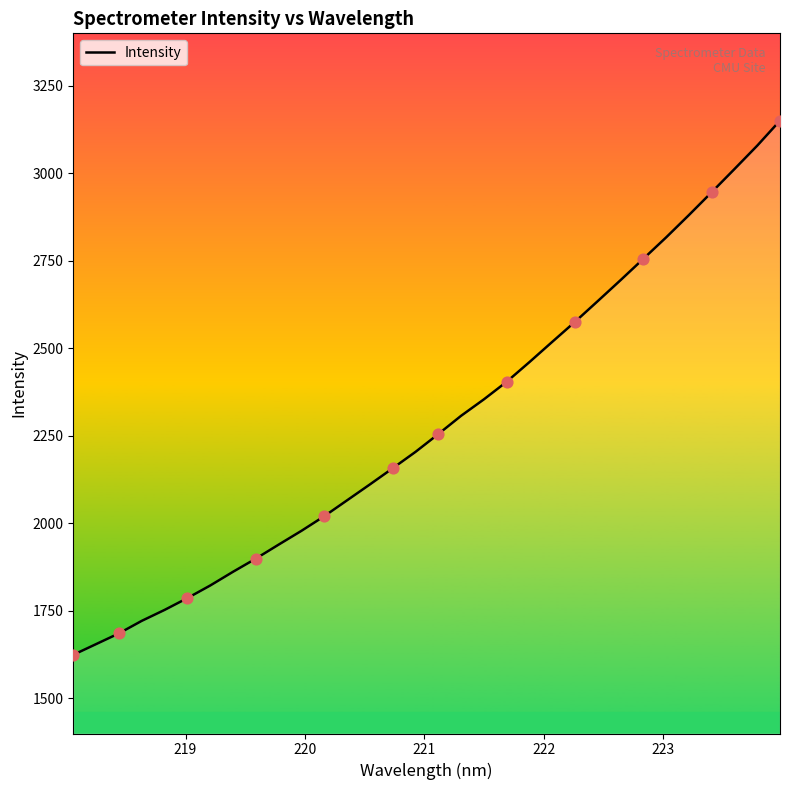

What is the difference between the maximum and minimum values?

1526.0